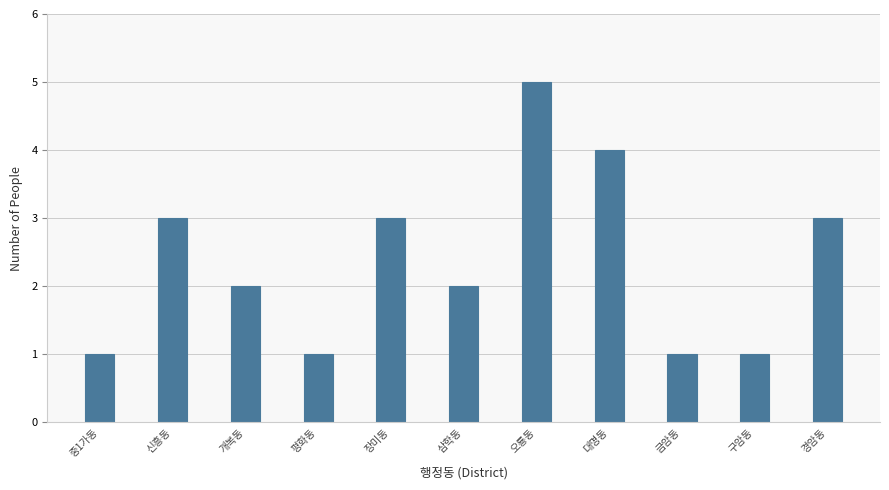

Reading right to left, extract all data points from this chart.

경암동=3	구암동=1	금암동=1	대명동=4	오룡동=5	삼학동=2	장미동=3	평화동=1	개복동=2	신흥동=3	중1가동=1